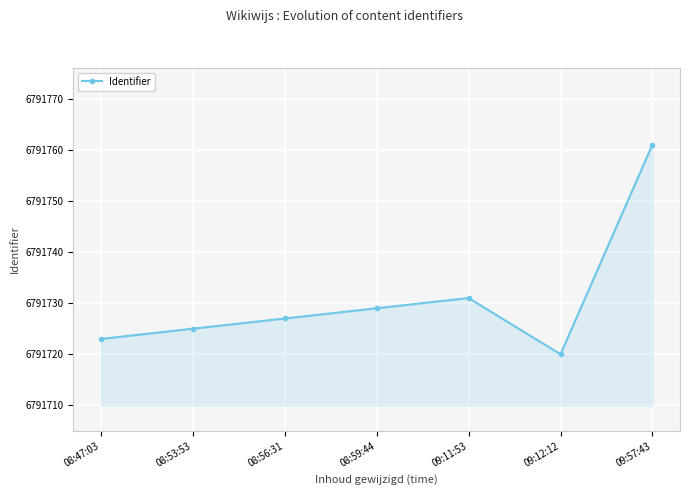

True or false: there are more than 2 points higher than both neighbors.

False